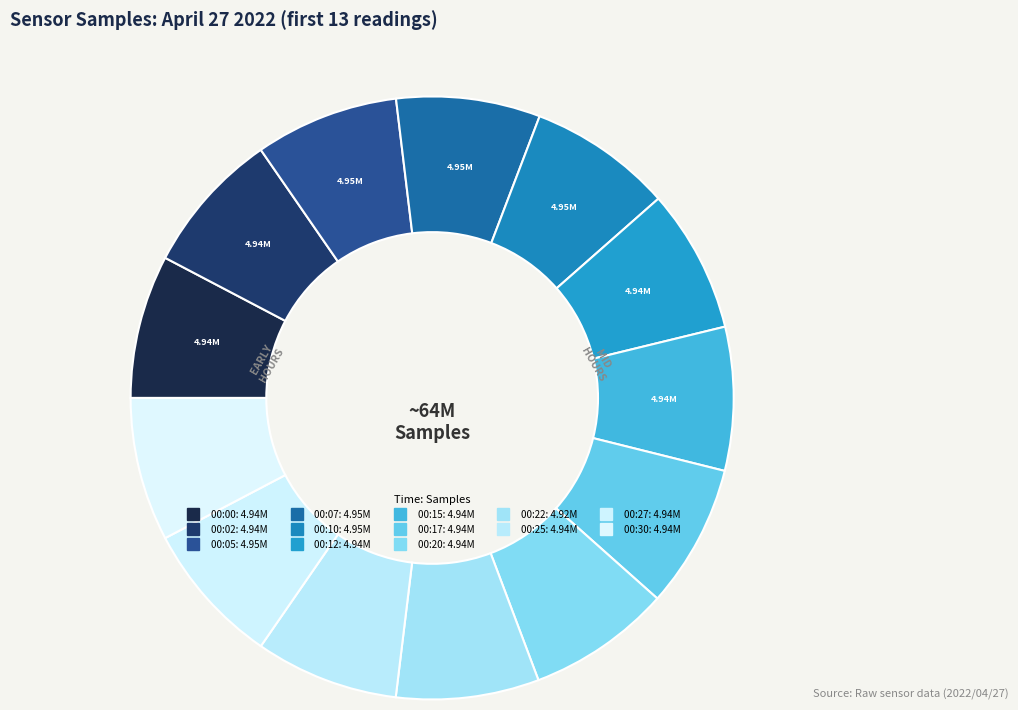

To the nearest percent, what portion does 00:00 represent?

8%